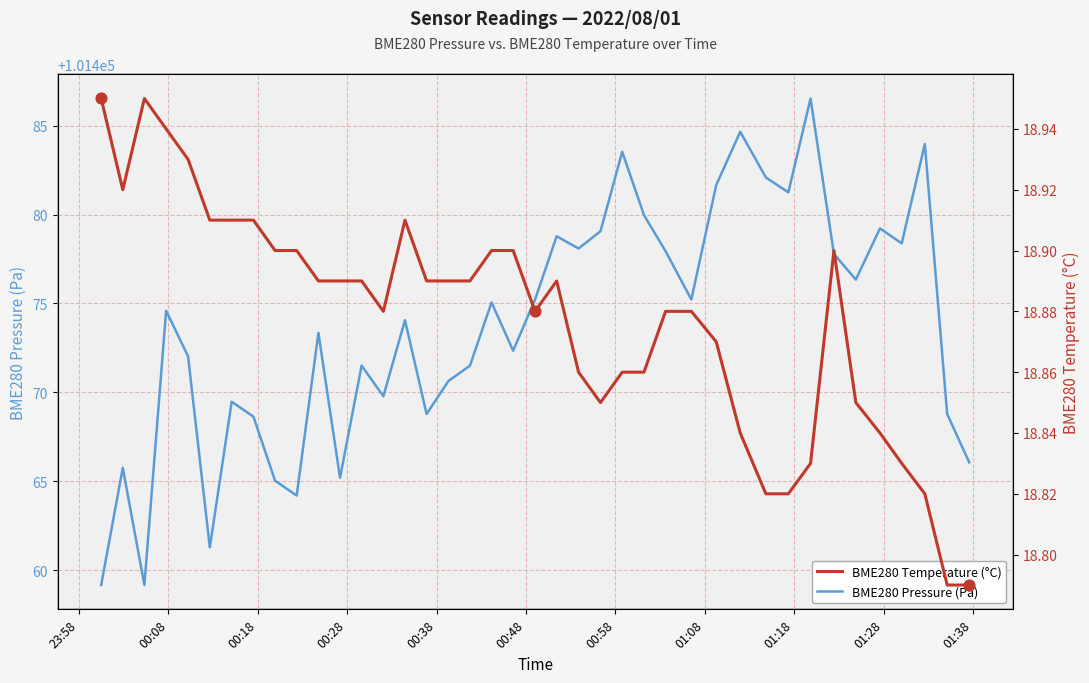

Which series reaches the maximum Y coordinate?

BME280 Pressure (Pa)